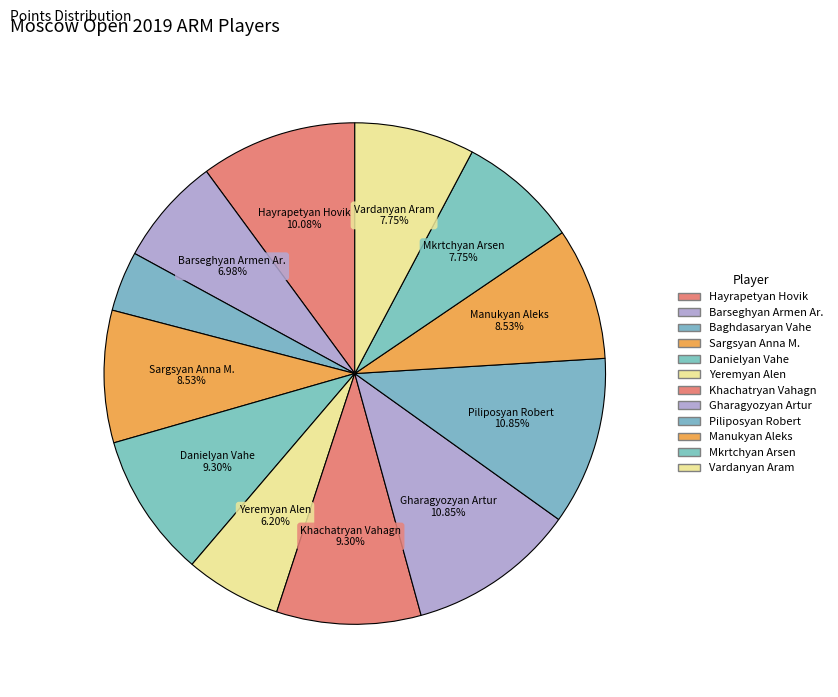

Count the number of slices in the pie.

12